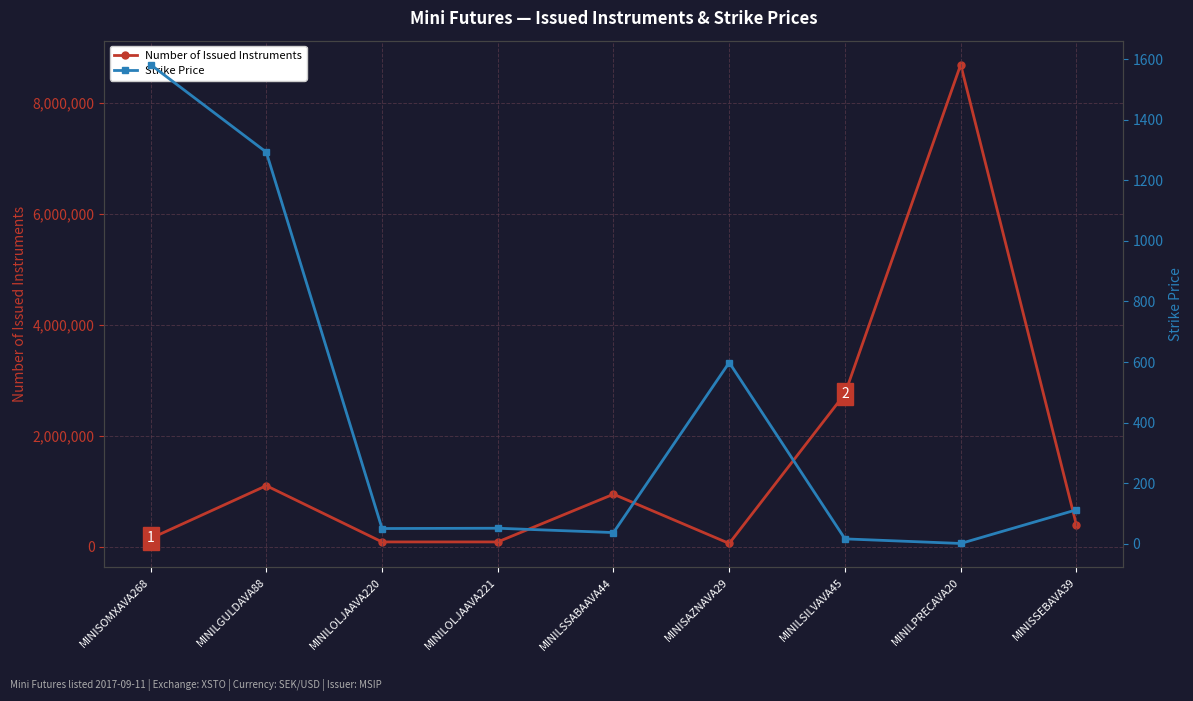

Reading right to left, extract all data points from this chart.

Number of Issued Instruments: MINISSEBAVA39=395160.0	MINILPRECAVA20=8684836.0	MINILSILVAVA45=2760179.0	MINISAZNAVA29=63377.0	MINILSSABAAVA44=950360.0	MINILOLJAAVA221=91308.0	MINILOLJAAVA220=91308.0	MINILGULDAVA88=1103766.0	MINISOMXAVA268=153328.0
Strike Price: MINISSEBAVA39=112.5	MINILPRECAVA20=1.4	MINILSILVAVA45=16.6	MINISAZNAVA29=598.6	MINILSSABAAVA44=37.4	MINILOLJAAVA221=51.7	MINILOLJAAVA220=50.7	MINILGULDAVA88=1292.7	MINISOMXAVA268=1581.6